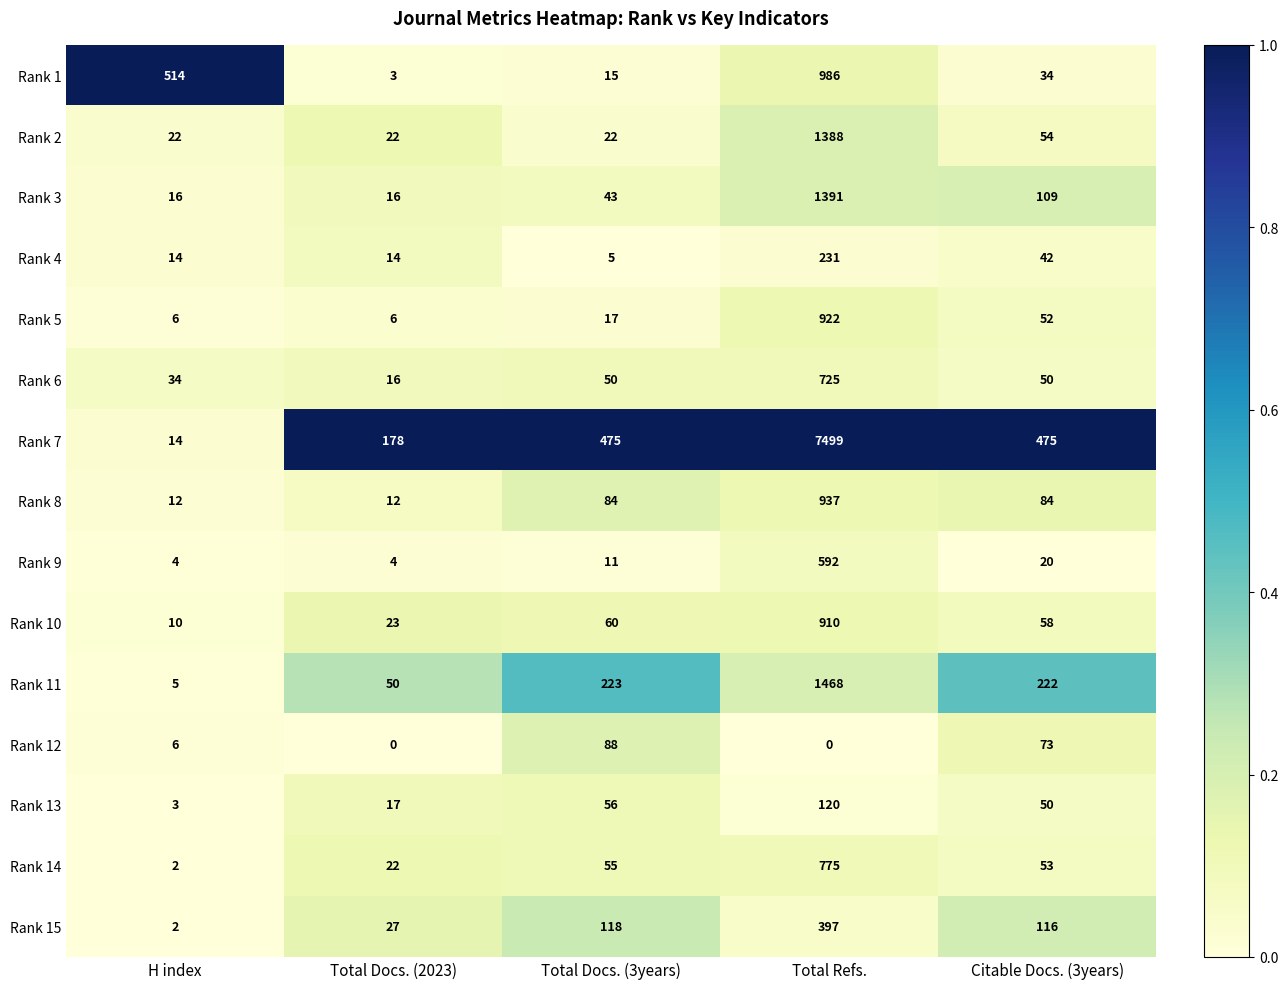

What is the total value across all series at Total Docs. (2023)?

410